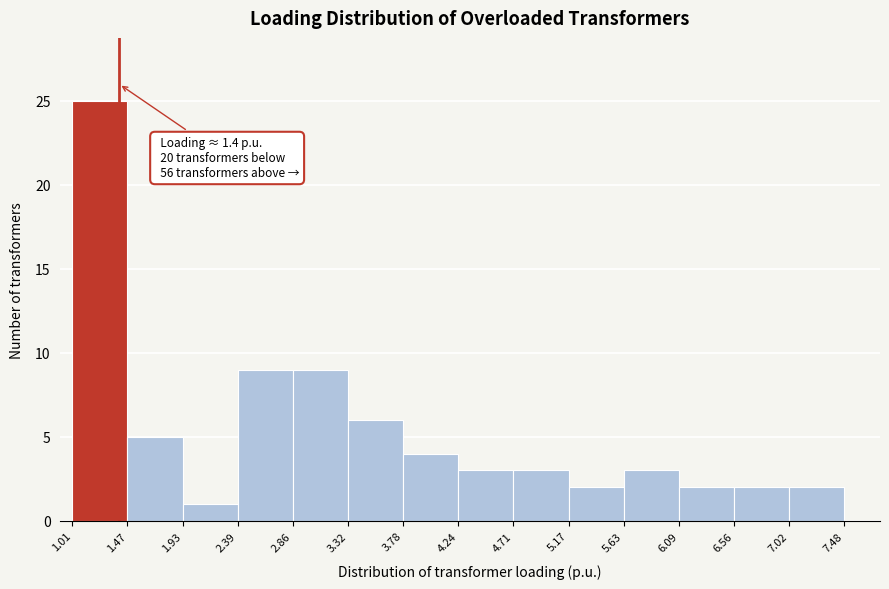

Over which range of the x-axis is the bar tallest?

1.01 to 1.47